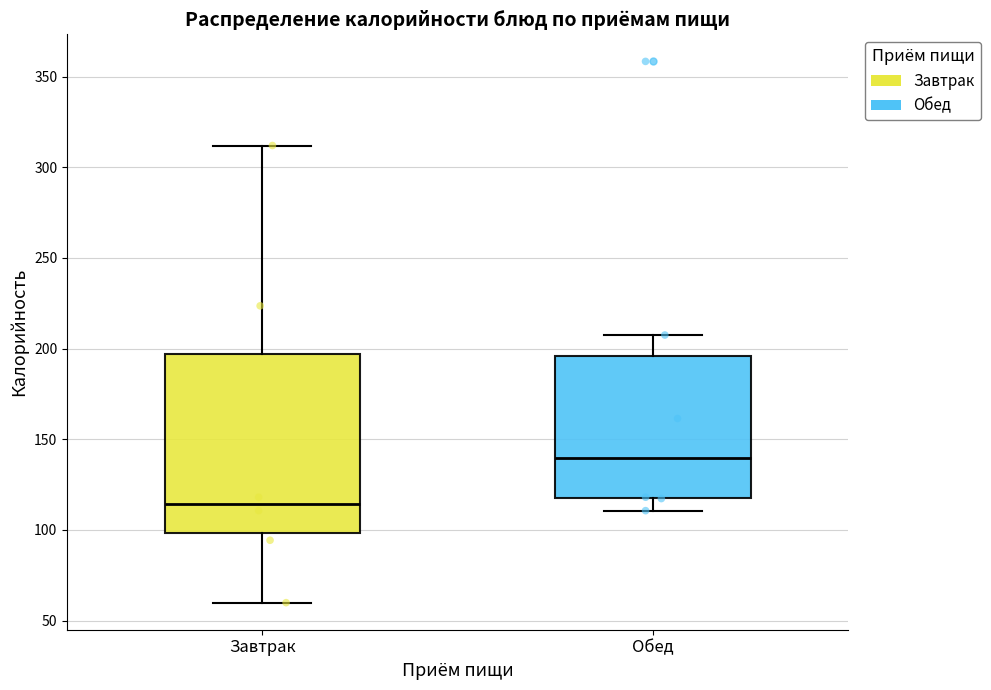

Reading left to right, transcribe this box plot: for each box, give where its median line is, the range the box spans, and where its two whiskers end, as read against the y-axis. The values are not printed on the chart, so give them approximately, as read against the axis.

Завтрак: median 115, box 100 to 195, whiskers 60 to 310
Обед: median 140, box 115 to 195, whiskers 110 to 205